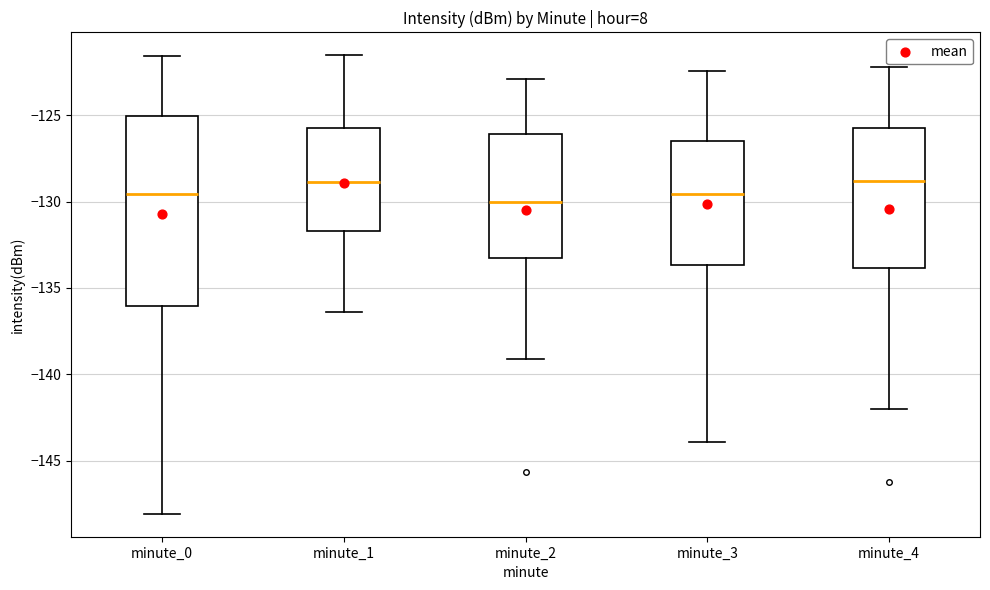

Comparing the boxes themselves (not the whiskers), which one is the tallest?

minute_0